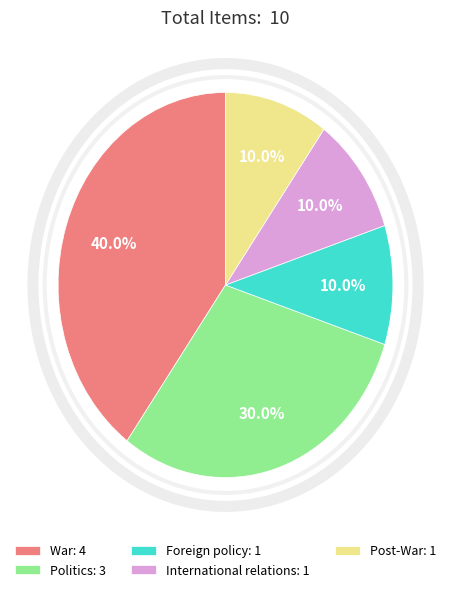

True or false: International relations accounts for 10% of the total.

True